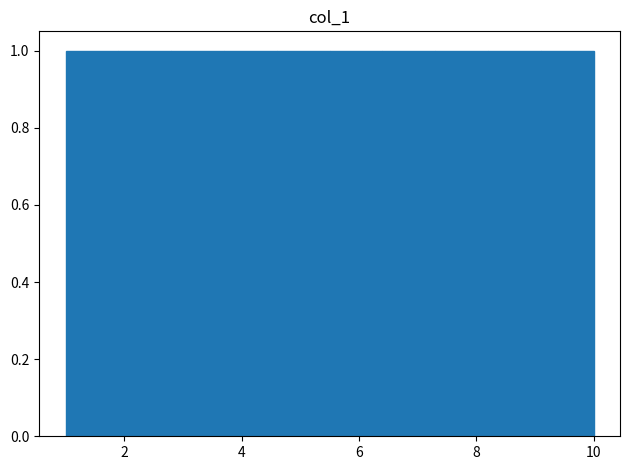

Reading left to right, transcribe this chart: for each bar, give the range it covers on the x-axis and its height. Neither the bar edges nor the heights are printed on the chart, so give them approximately, as read against the axes.

1.0 to 1.9: 1
1.9 to 2.8: 1
2.8 to 3.7: 1
3.7 to 4.6: 1
4.6 to 5.5: 1
5.5 to 6.4: 1
6.4 to 7.3: 1
7.3 to 8.2: 1
8.2 to 9.1: 1
9.1 to 10.0: 1